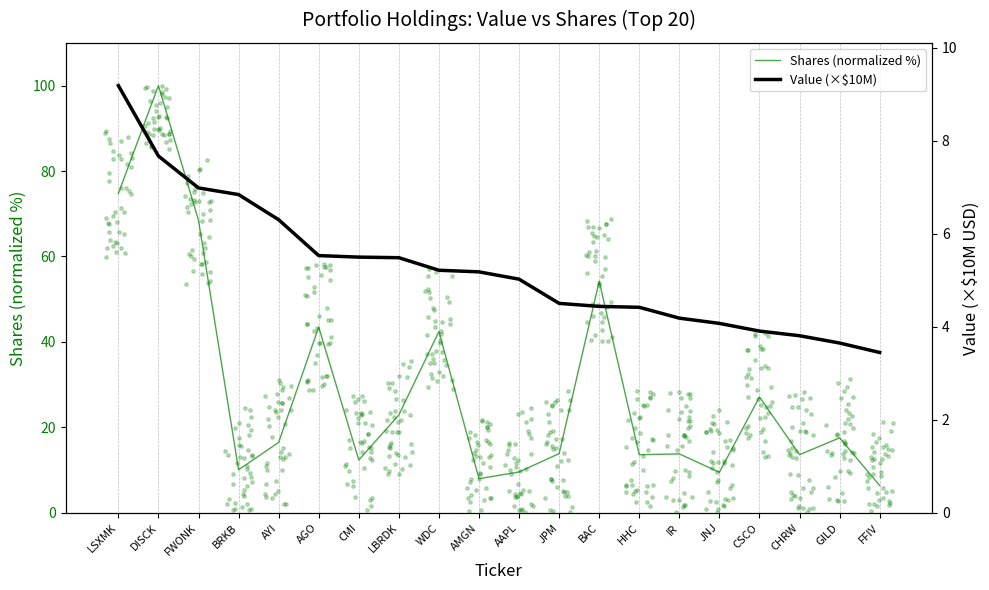

Which series has the largest total across all categories?

Shares (normalized %)